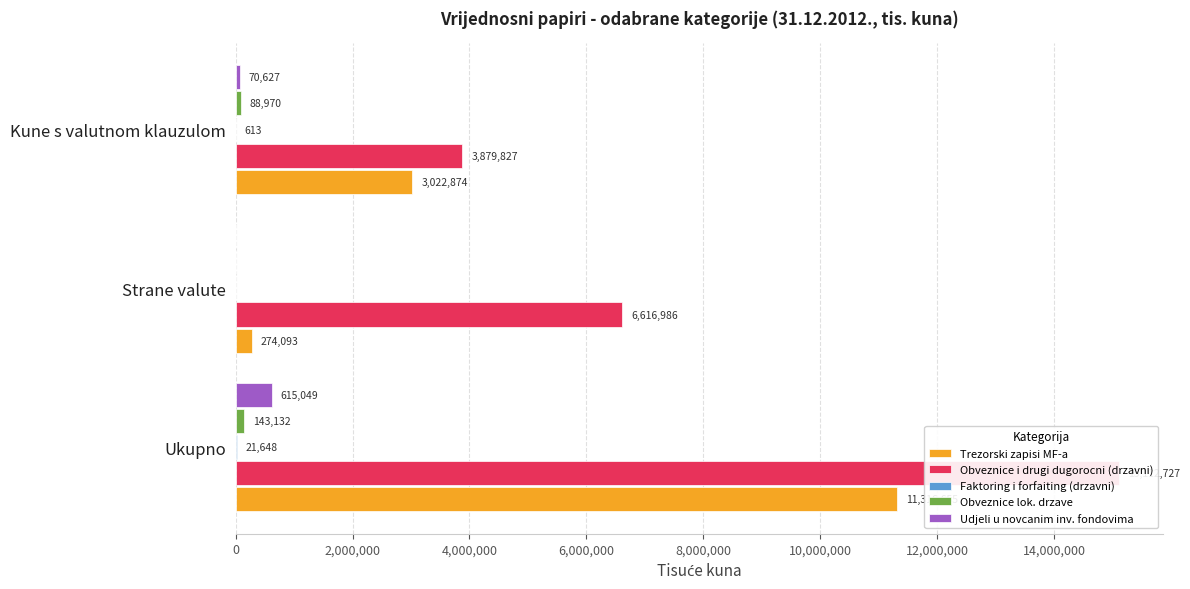

Rank the series at 4,000,000 from highest to lowest value.

Obveznice i drugi dugorocni (drzavni), Trezorski zapisi MF-a, Obveznice lok. drzave, Udjeli u novcanim inv. fondovima, Faktoring i forfaiting (drzavni)